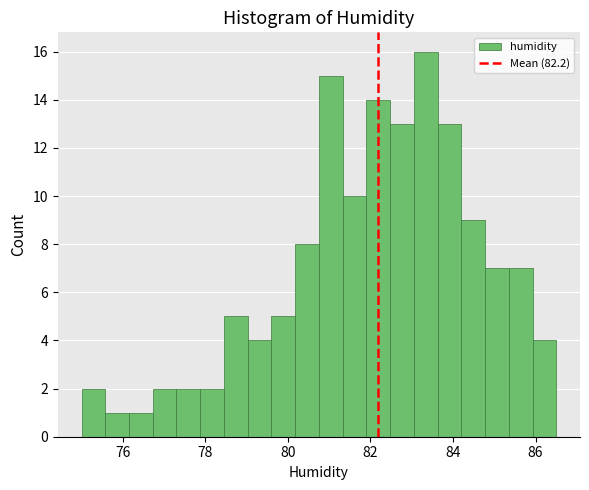

Around what value on the x-axis is the tallest bar? Give the approximate position of its centre, as read against the axis.

83.4